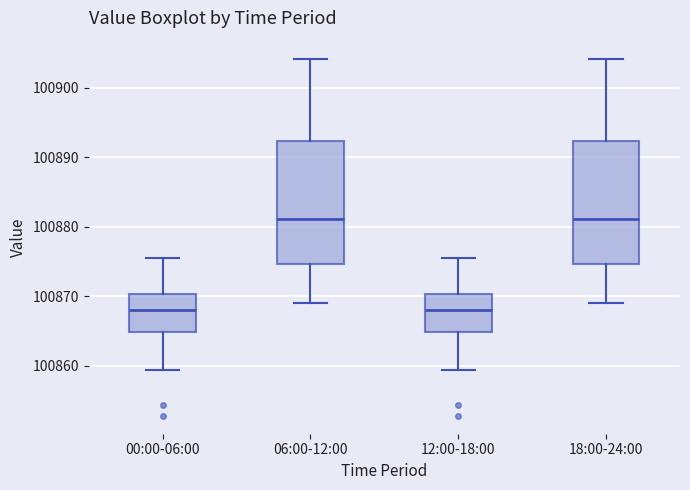

Where does the upper whisker of the box for 00:00-06:00 end on the y-axis? The values are not printed on the chart, so give them approximately, as read against the axis.

100876